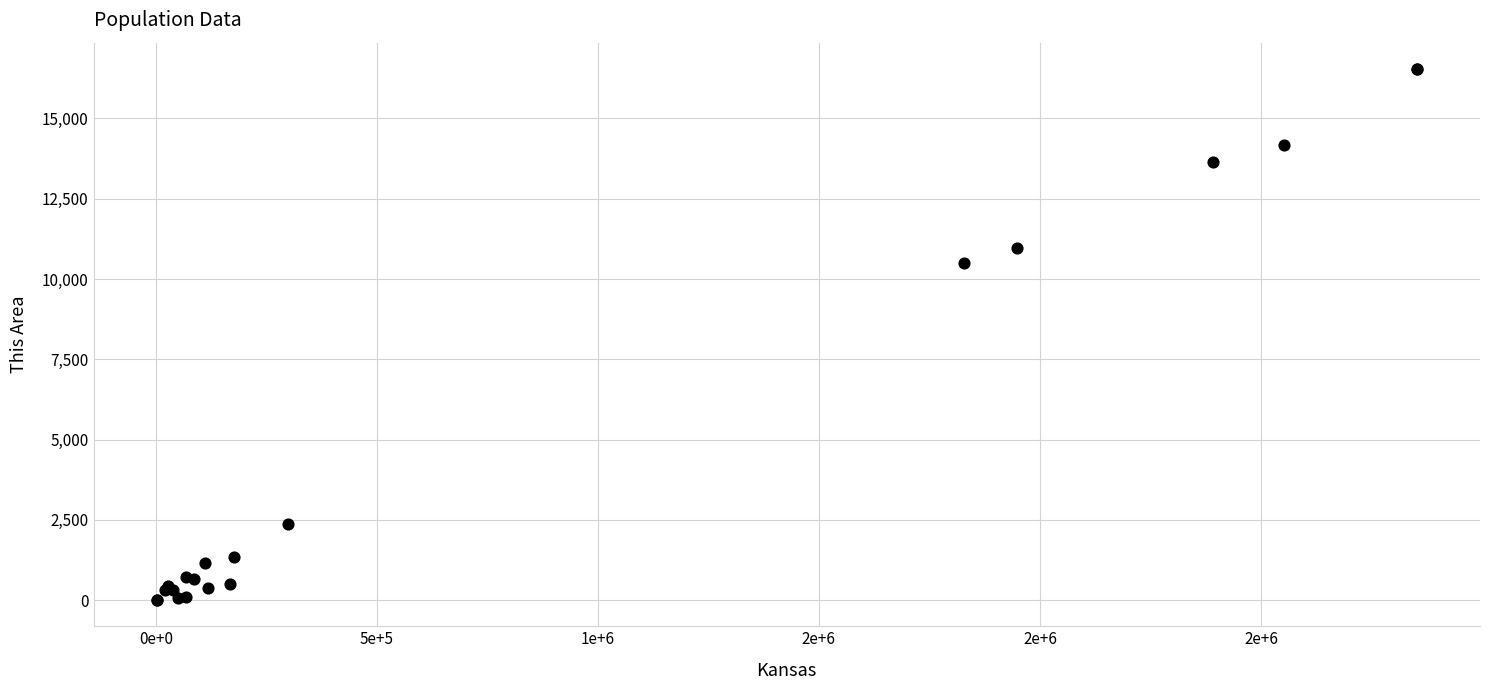

What Y value in the scatter plot is closest to 8273?

10509